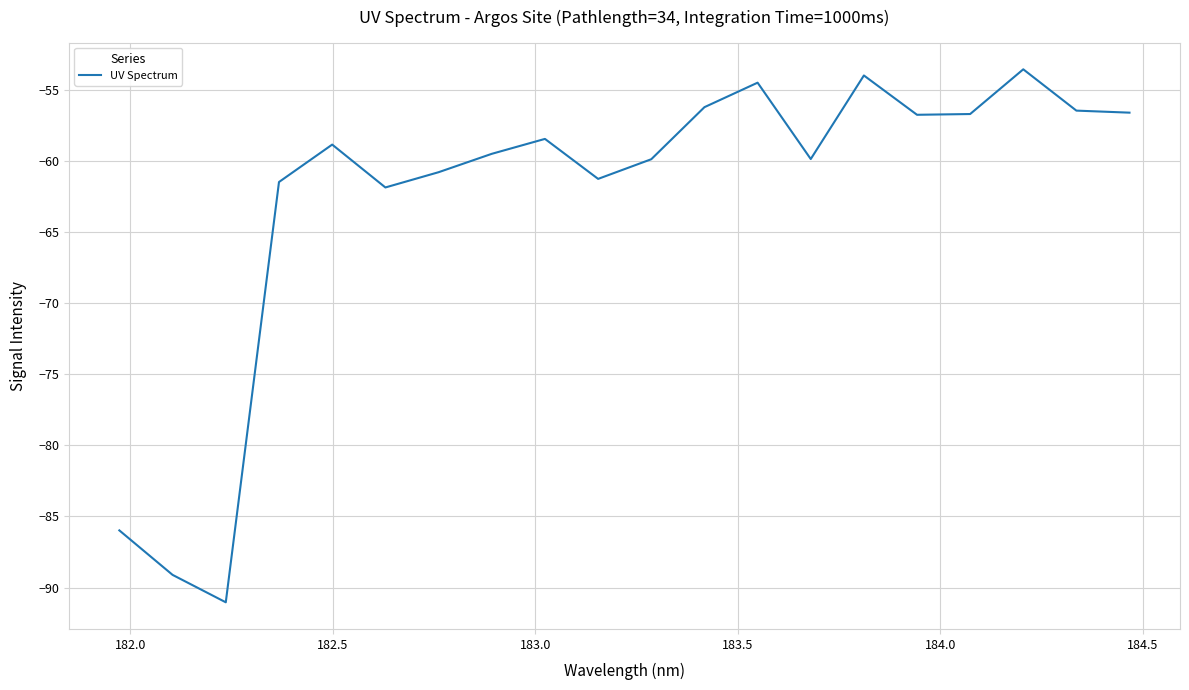

What is the difference between the maximum and minimum values?

37.5